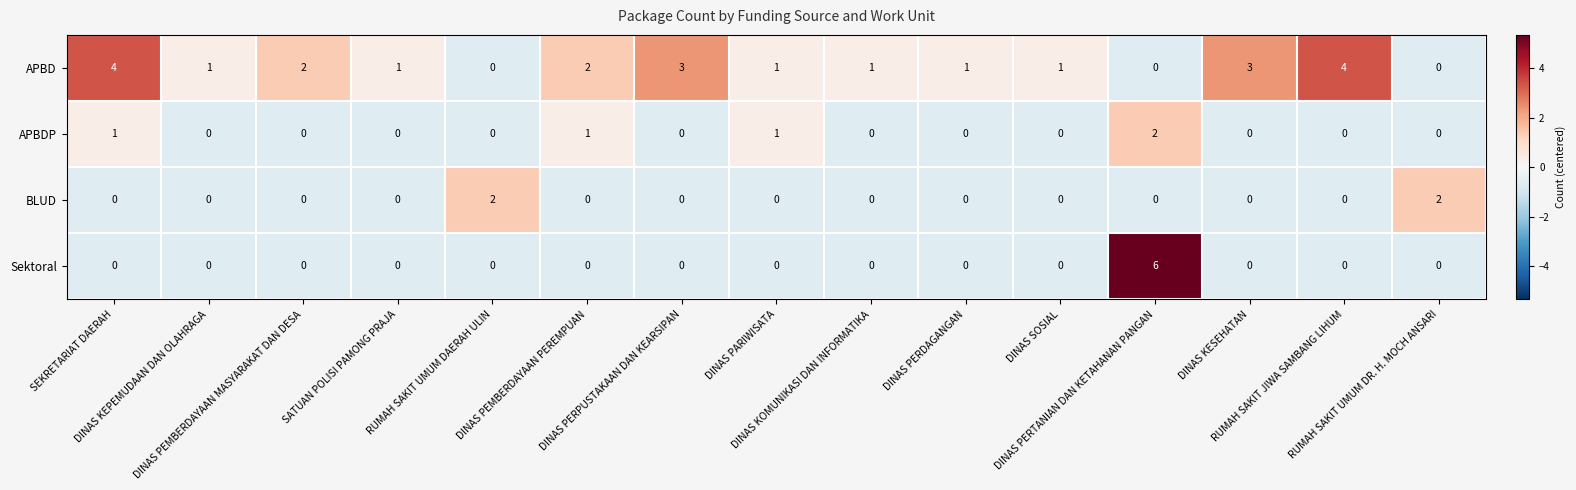

Count the number of data series in this chart.

4